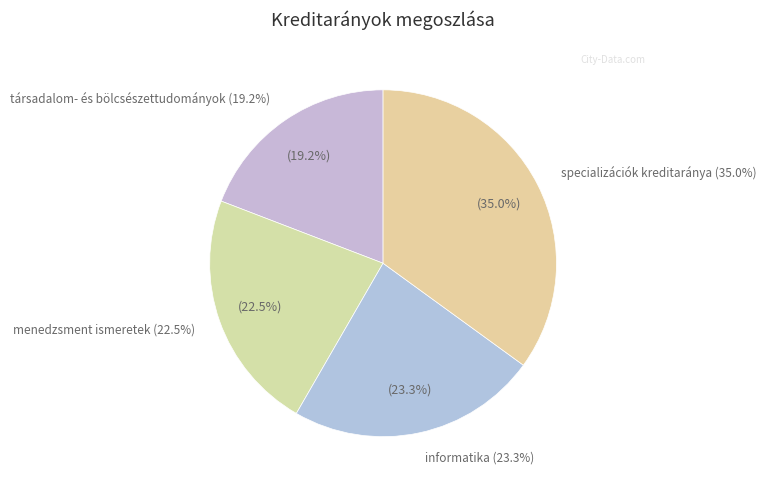

To the nearest percent, what portion does informatika represent?

23%